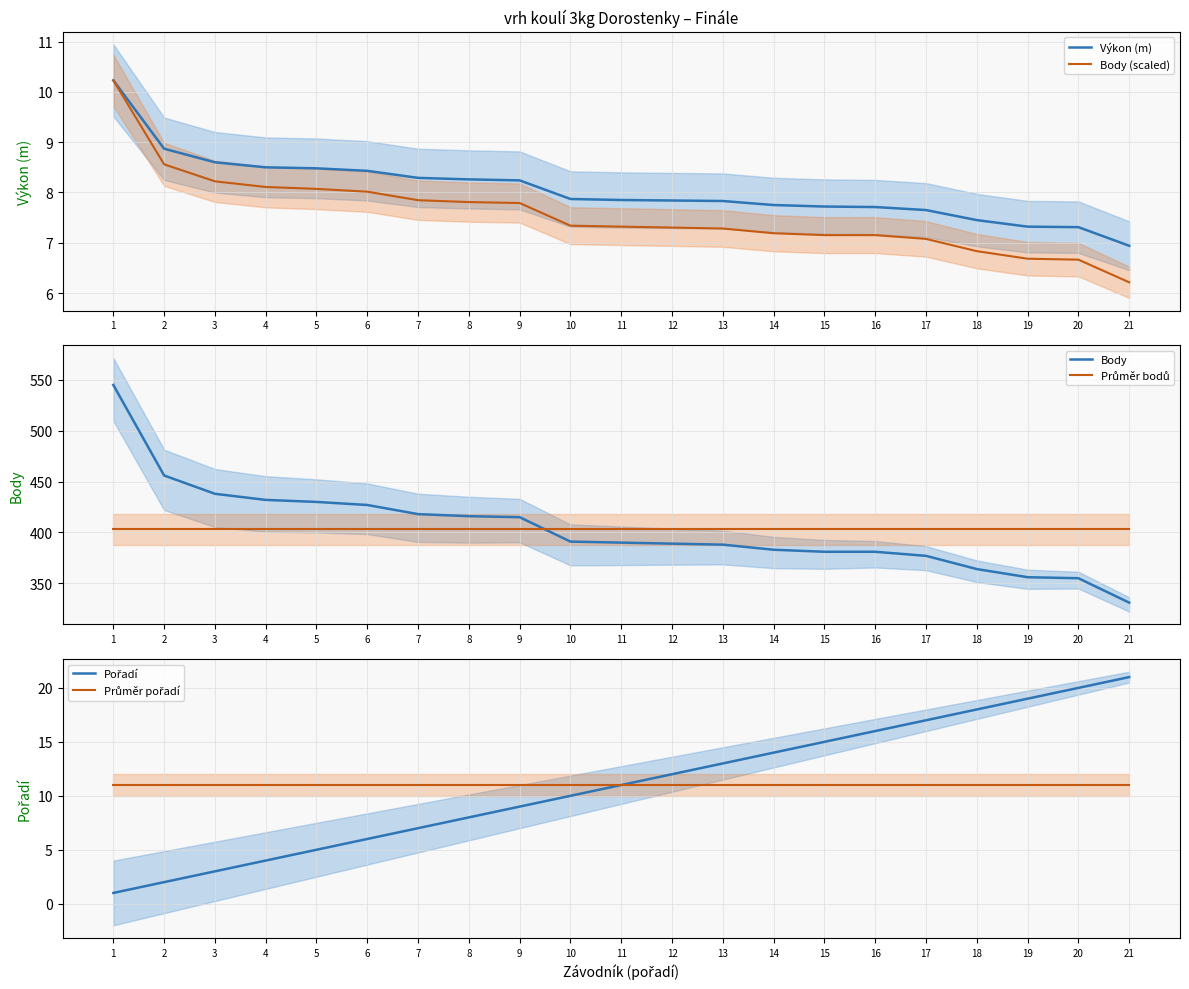

How many categories are shown in the chart?

21